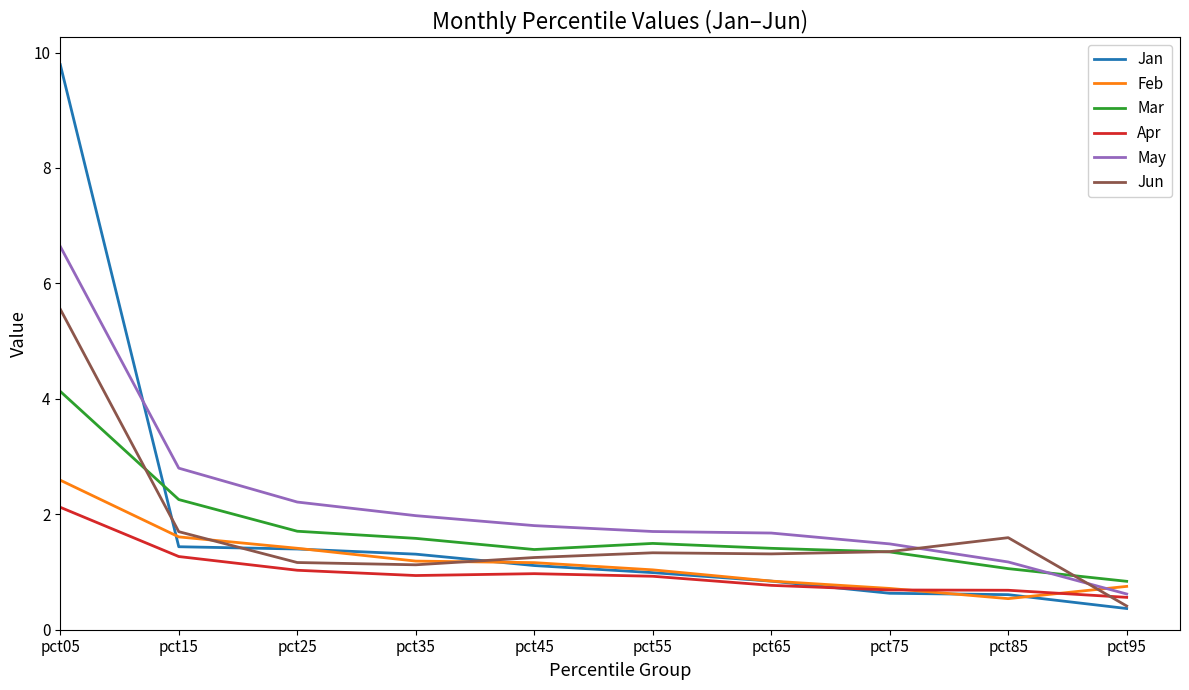

At how many categories does at least one series exceed 1?

9